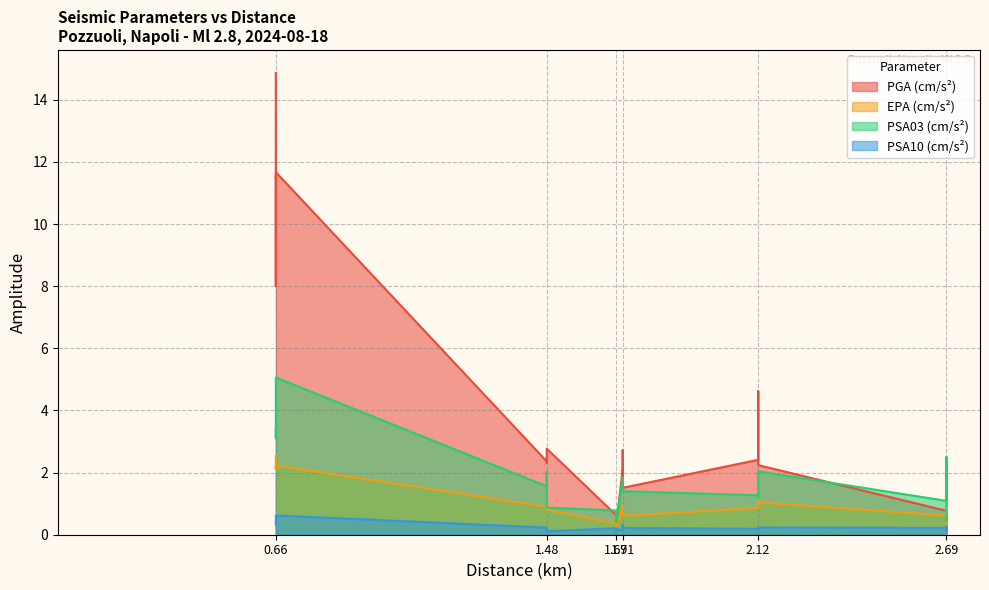

What is the total value across all series at 1.69?

2.0